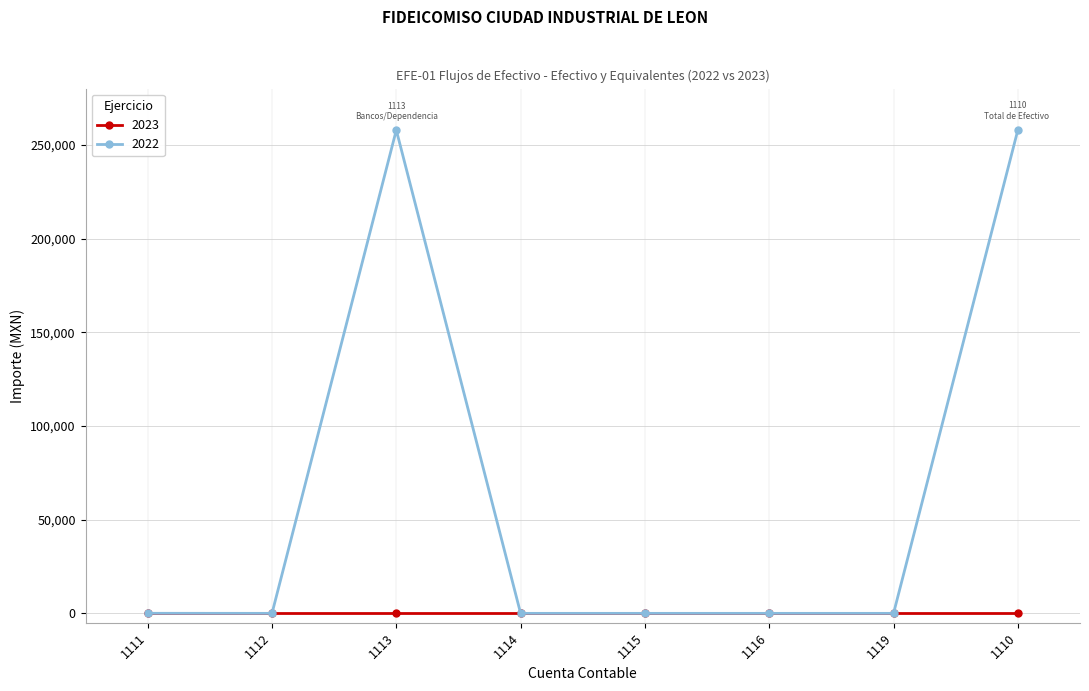

Which series has the largest total across all categories?

2022